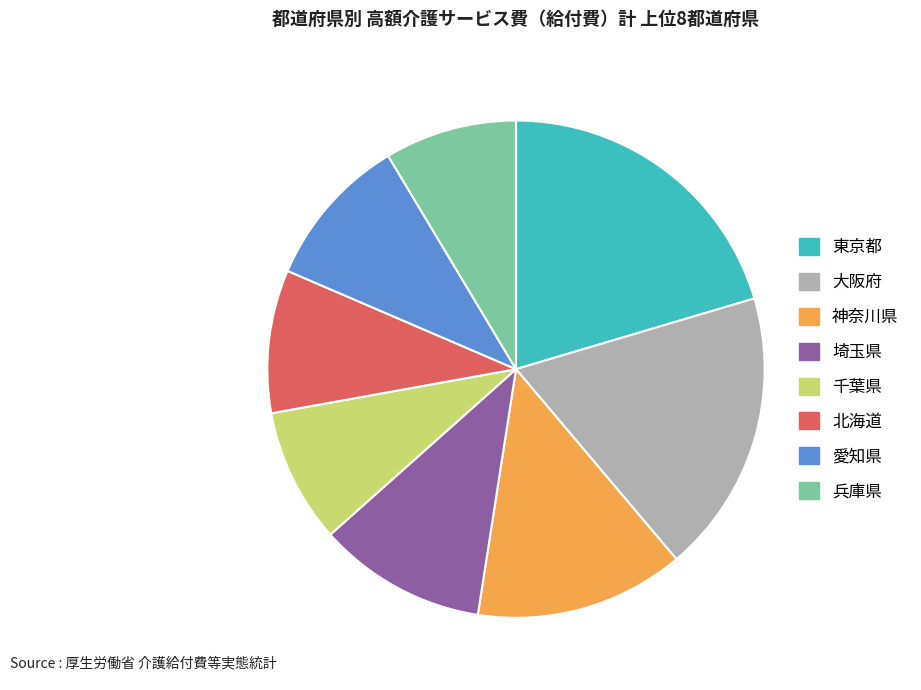

The 神奈川県 slice represents 14% of the pie. True or false?

True